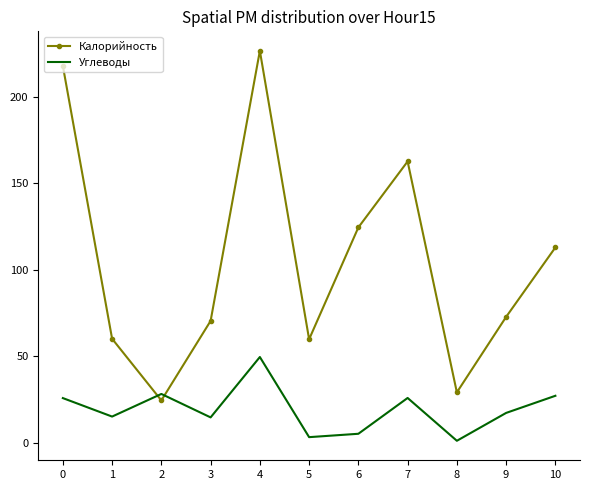

What is the difference between the maximum and minimum values in the Углеводы series?

48.4